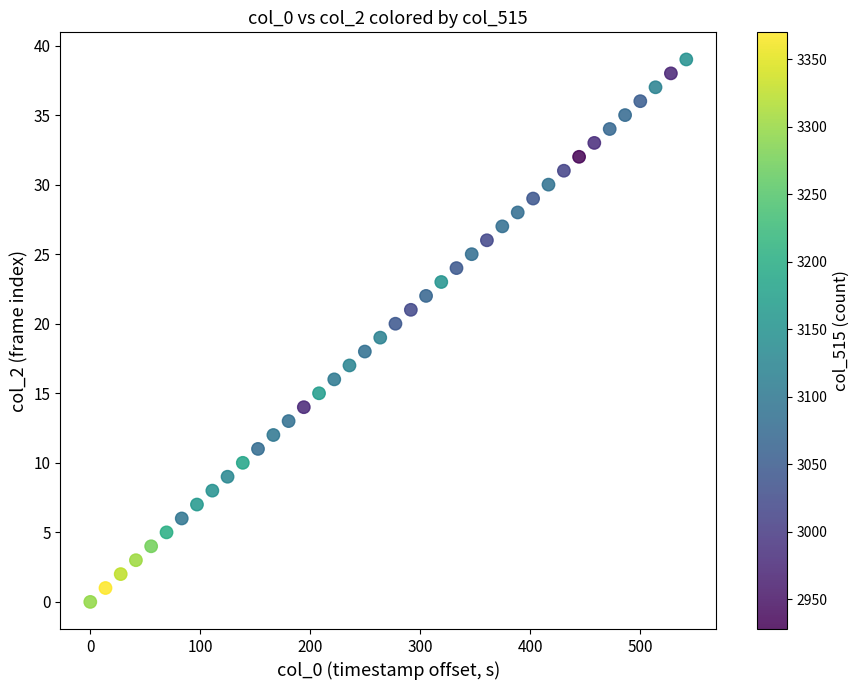

What is the range of Y values (max minus min)?

39